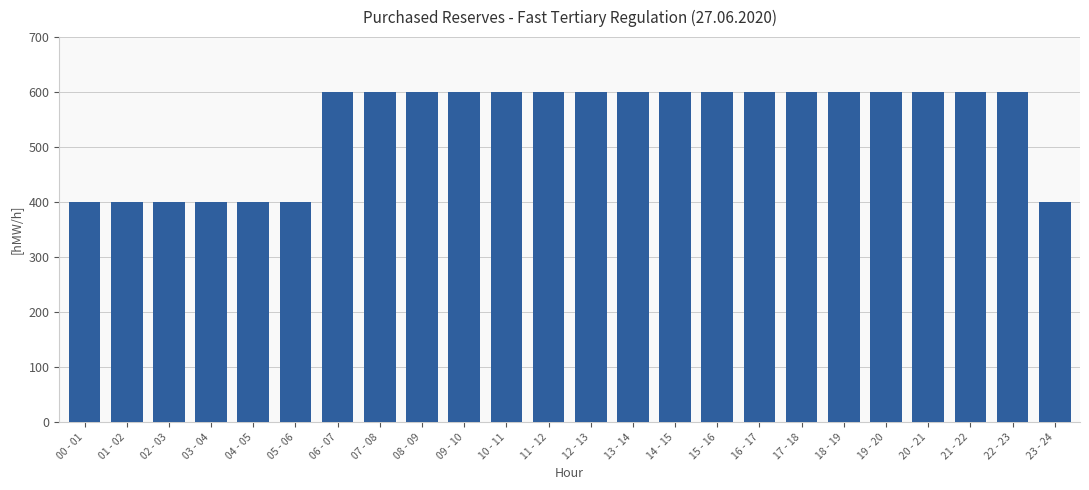

True or false: the data shows 301 at 22 - 23.

False